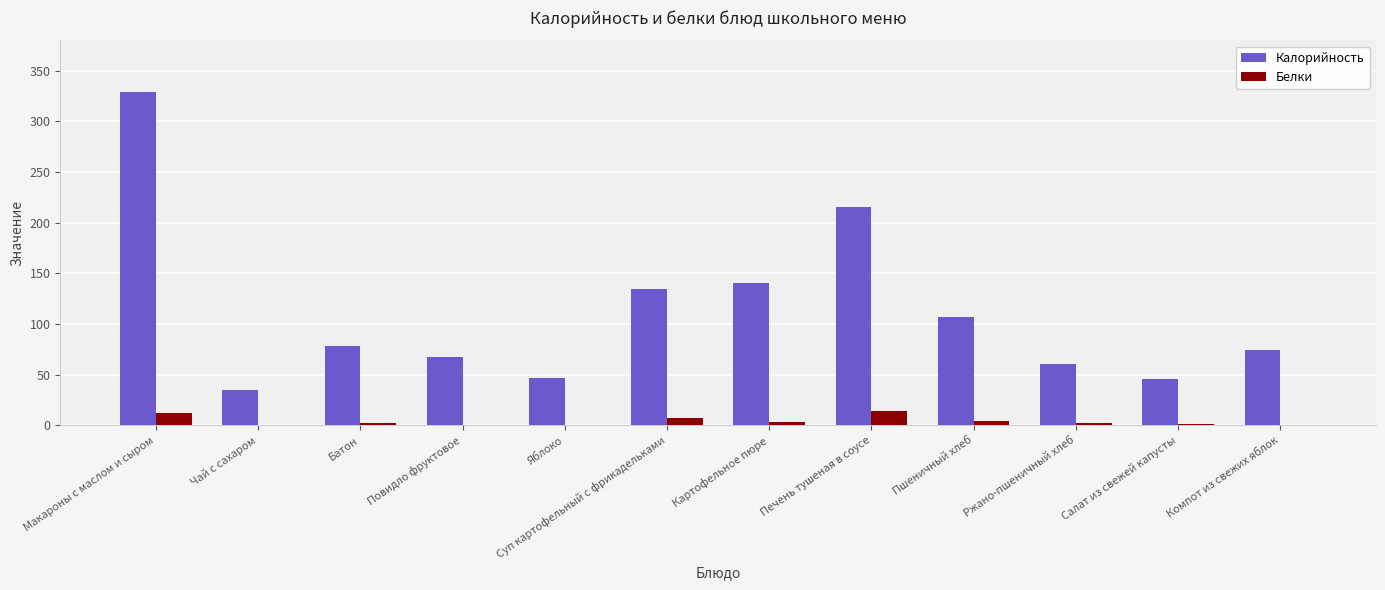

Which series has the largest total across all categories?

Калорийность